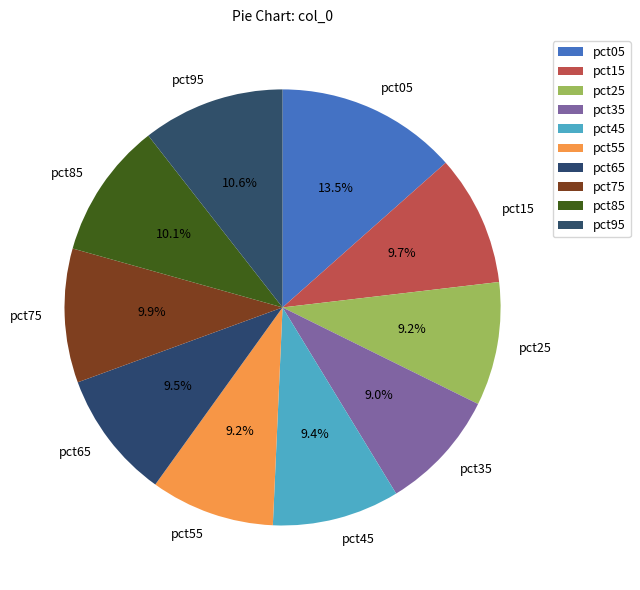

Which slice is the largest?

pct05